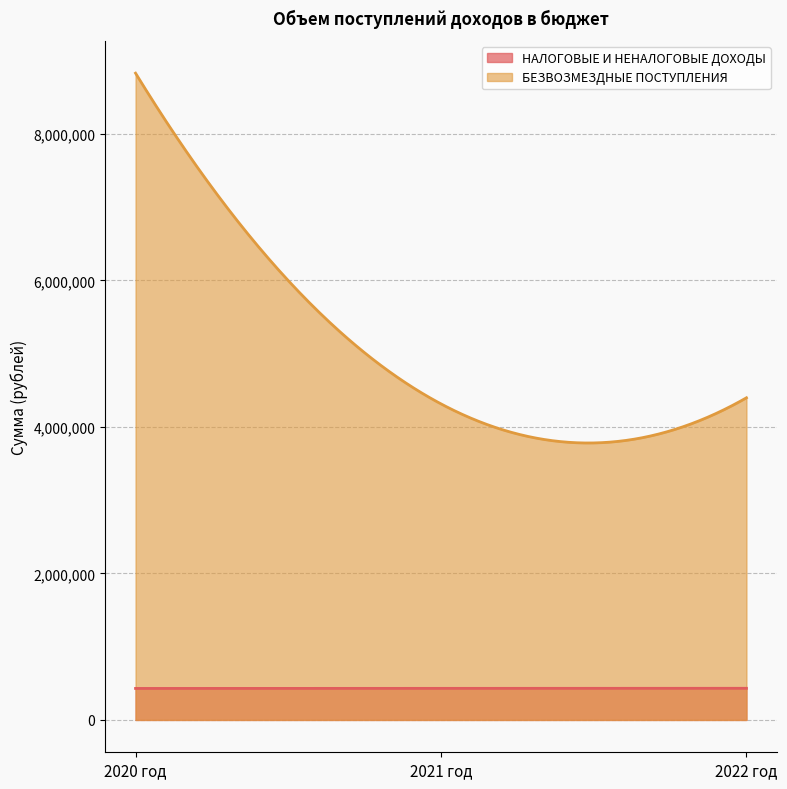

What is the label of the 2nd point from the left?

2021 год